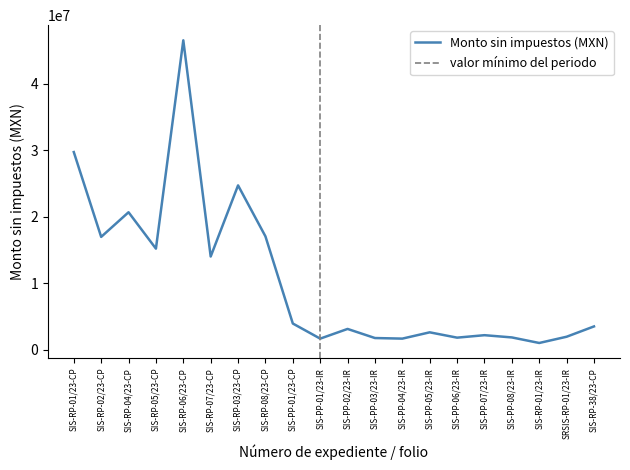

Which category has the highest value across all series?

SIS-RP-06/23-CP